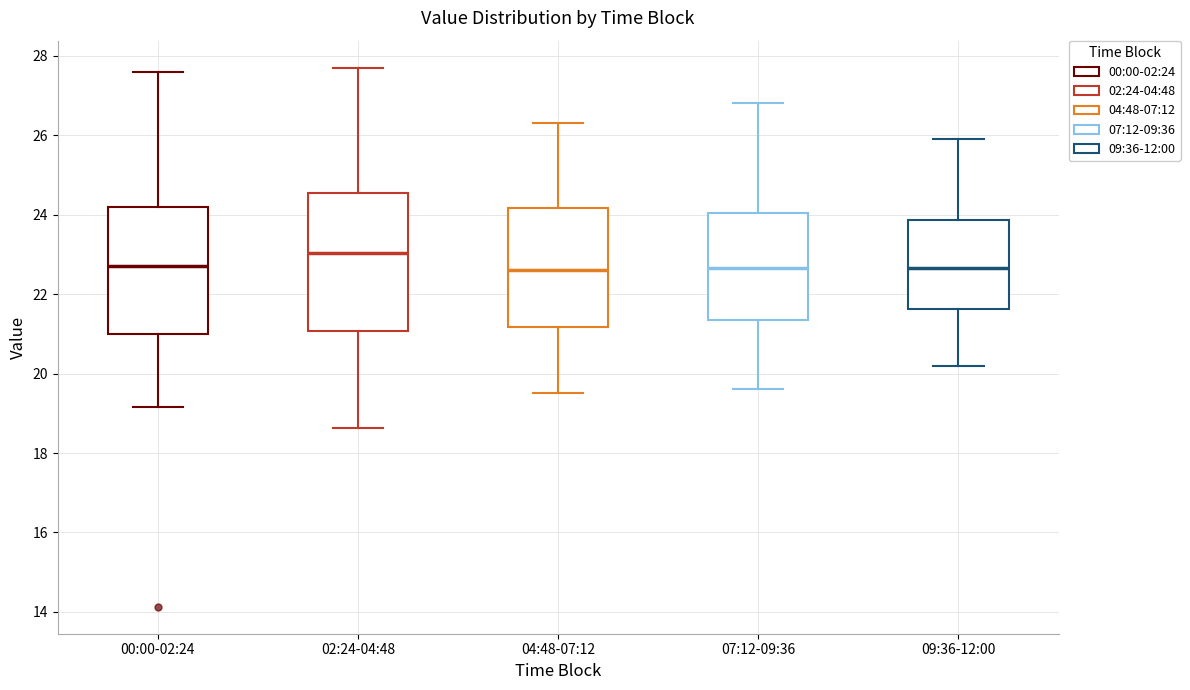

Where does the median line of the box for 00:00-02:24 sit on the y-axis? The values are not printed on the chart, so give them approximately, as read against the axis.

22.8